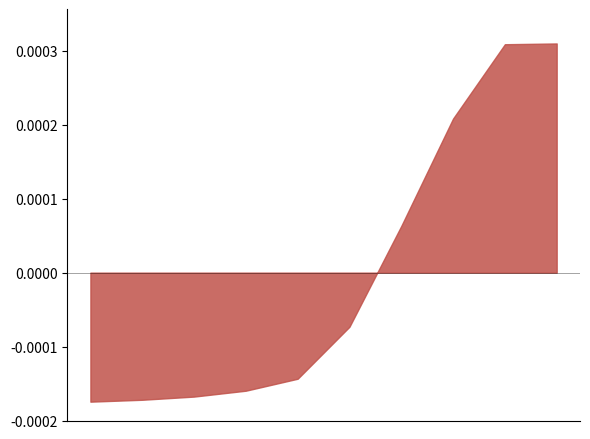

Is this an area chart (filled region under the line)?

Yes